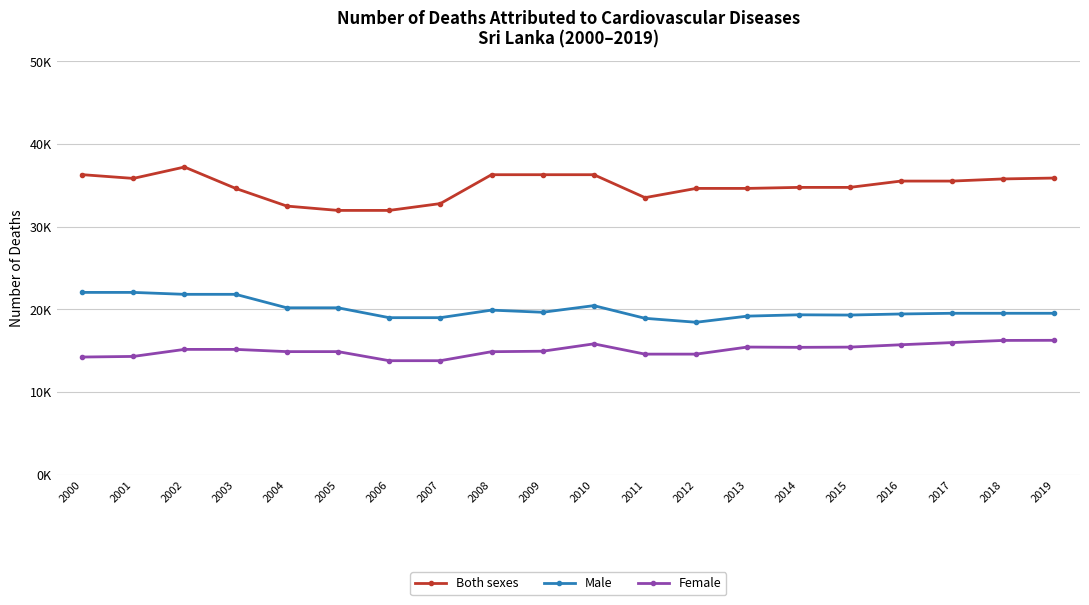

True or false: Female and Both sexes intersect in this chart.

False